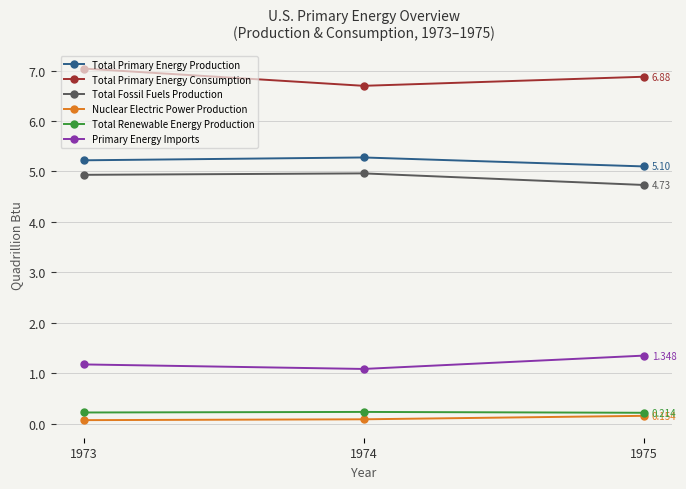

Which series has the largest total across all categories?

Total Primary Energy Consumption